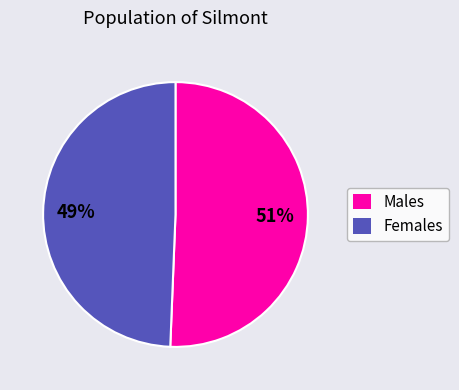

Is there any slice that represents more than half of the pie?

Yes